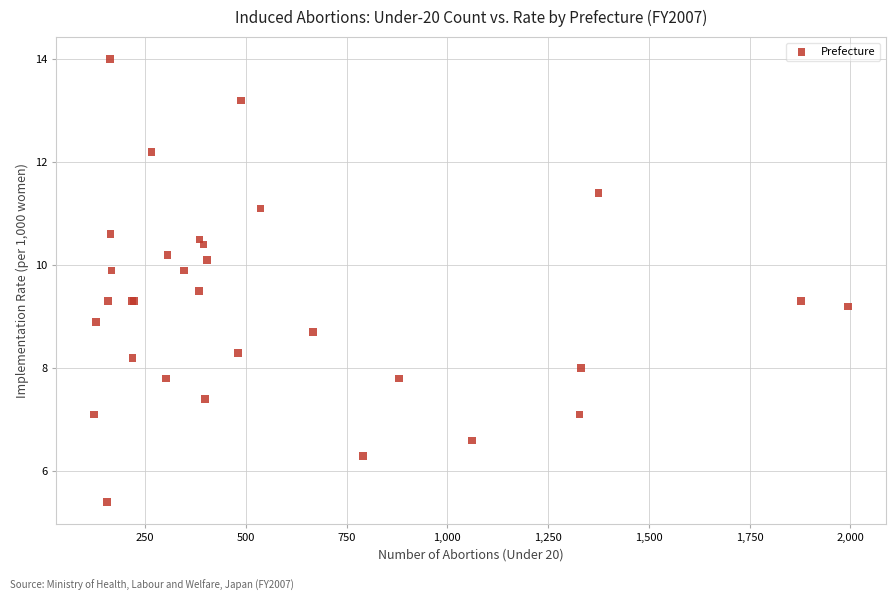

What Y value in the scatter plot is closest to 9?

8.9